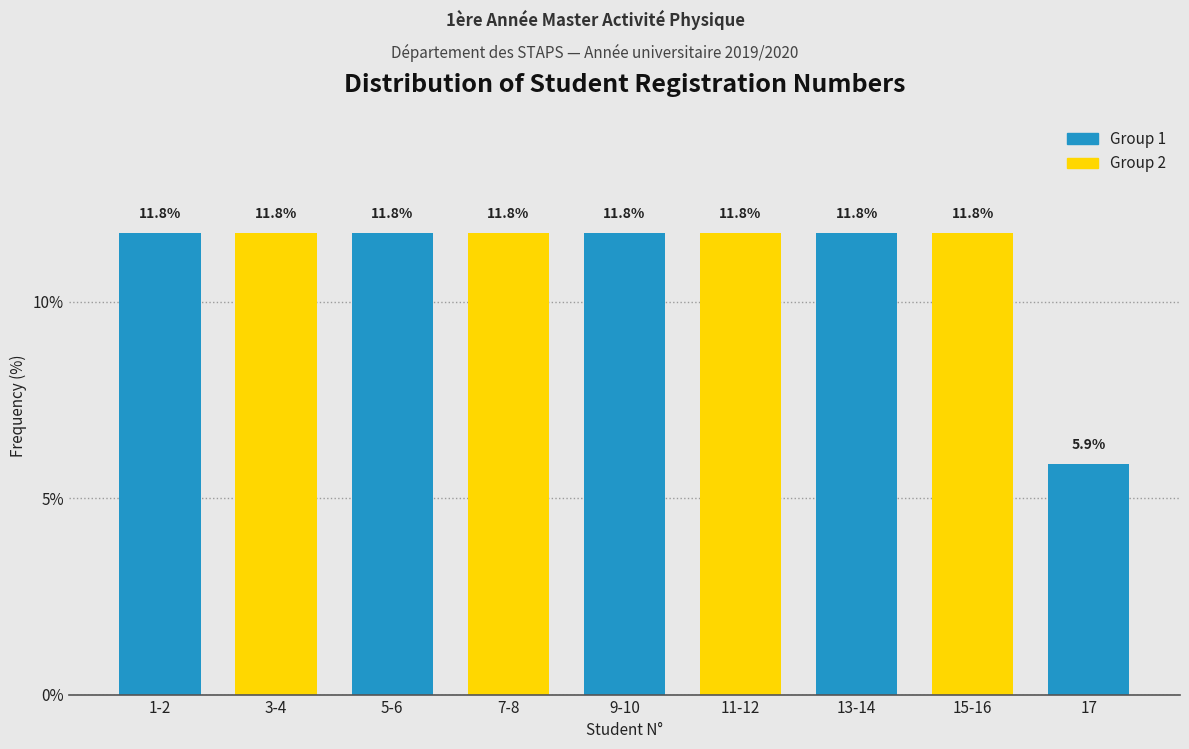

Reading left to right, extract all data points from this chart.

1-2=11.8	3-4=11.8	5-6=11.8	7-8=11.8	9-10=11.8	11-12=11.8	13-14=11.8	15-16=11.8	17=5.9